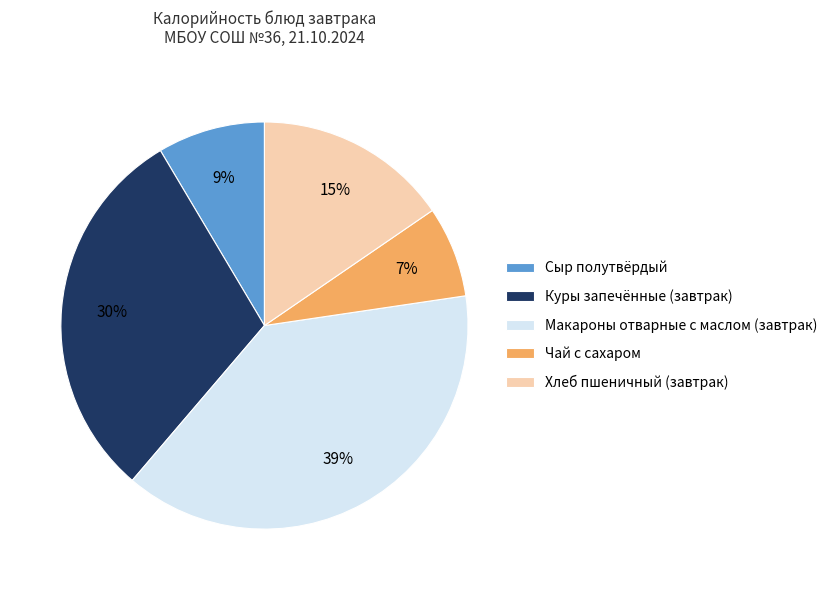

Count the number of slices in the pie.

5